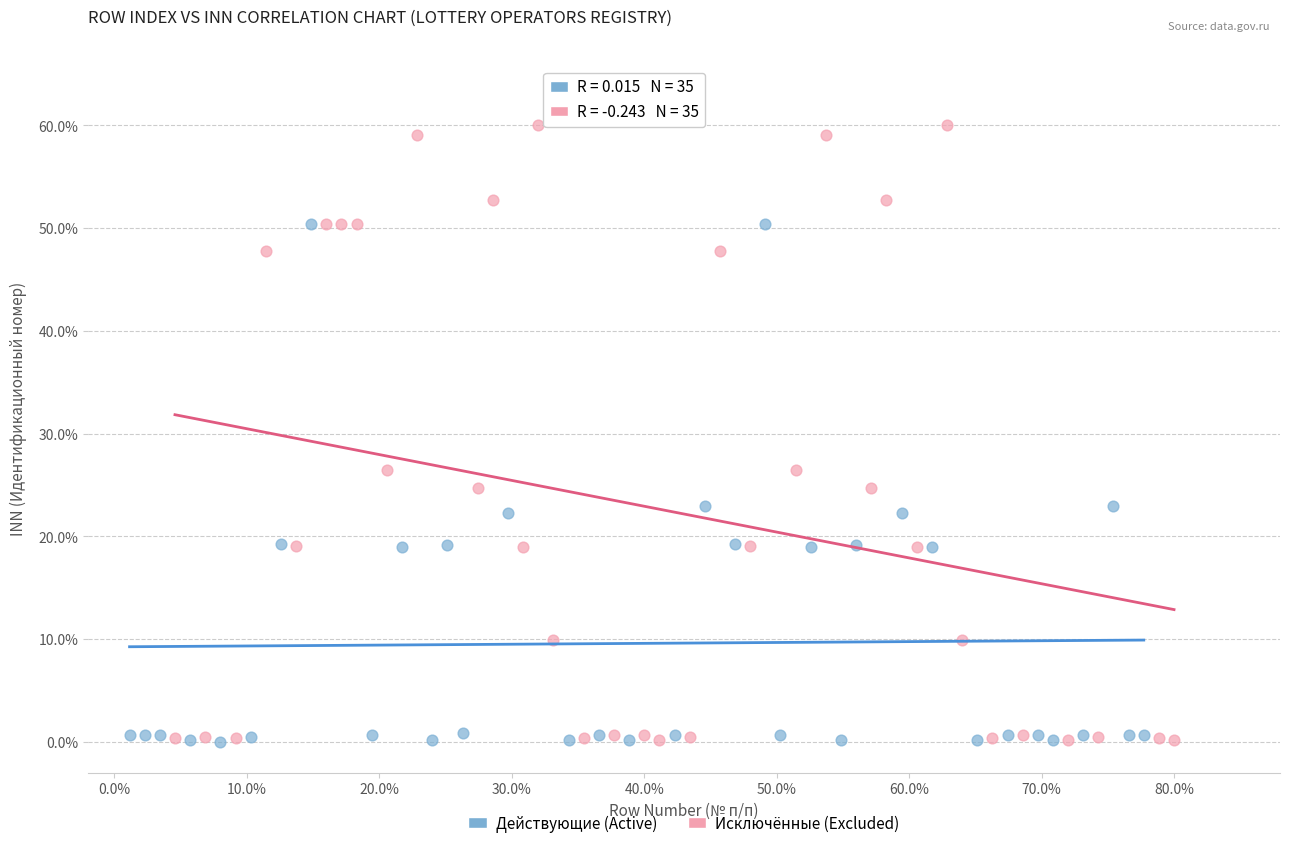

Which series reaches the maximum Y coordinate?

Исключённые (Excluded)